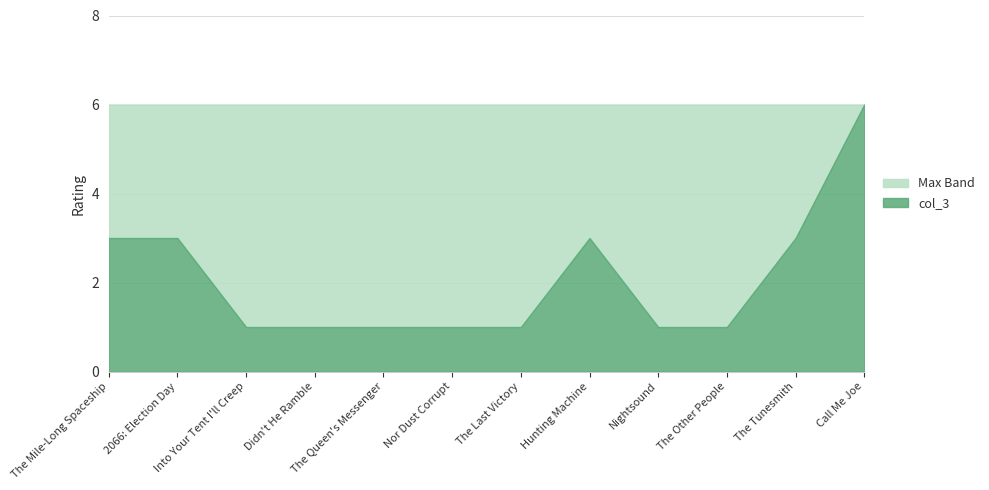

Reading left to right, extract all data points from this chart.

The Mile-Long Spaceship=3	2066: Election Day=3	Into Your Tent I'll Creep=1	Didn't He Ramble=1	The Queen's Messenger=1	Nor Dust Corrupt=1	The Last Victory=1	Hunting Machine=3	Nightsound=1	The Other People=1	The Tunesmith=3	Call Me Joe=6